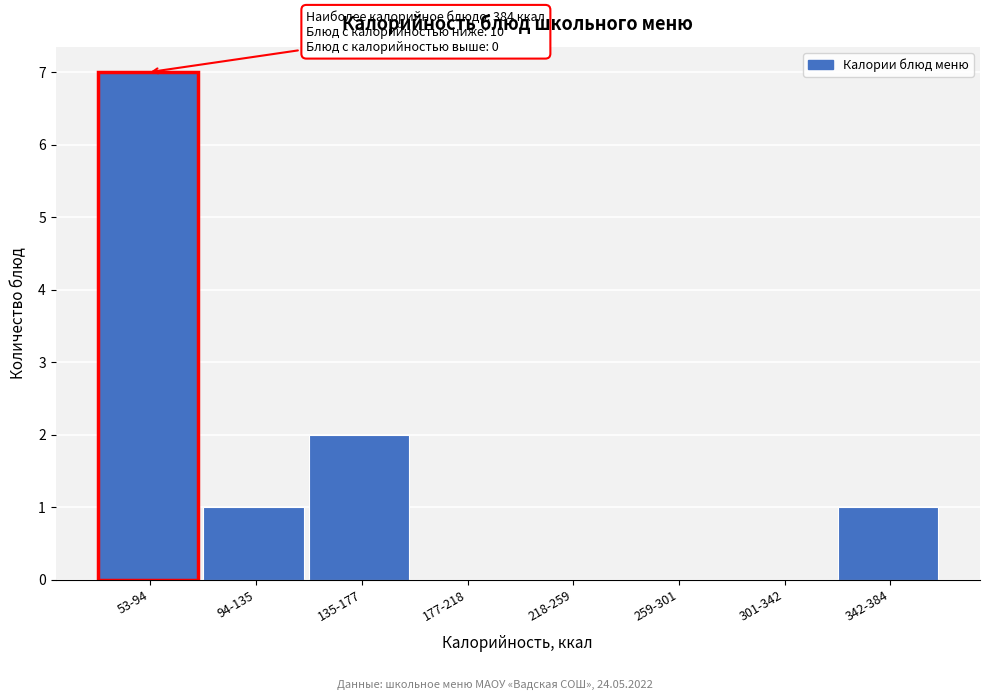

Reading right to left, list all the values displayed in this chart.

342-384=1	301-342=0	259-301=0	218-259=0	177-218=0	135-177=2	94-135=1	53-94=7